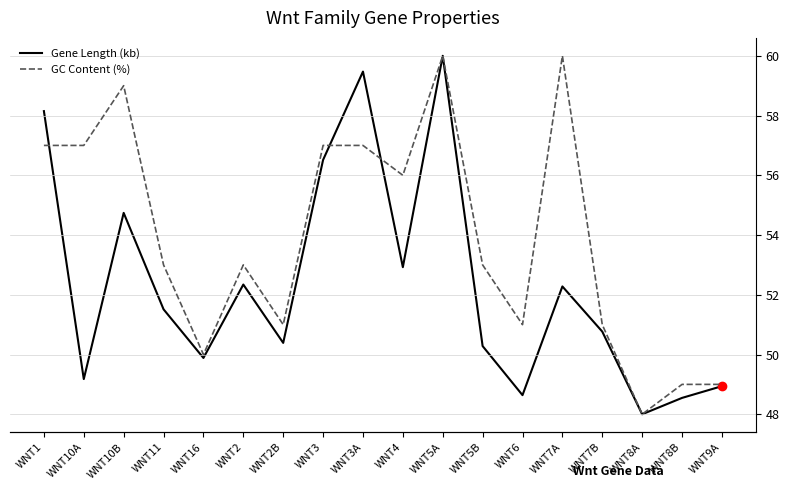

What is the approximate value of Gene Length (kb) at WNT11?

30.8